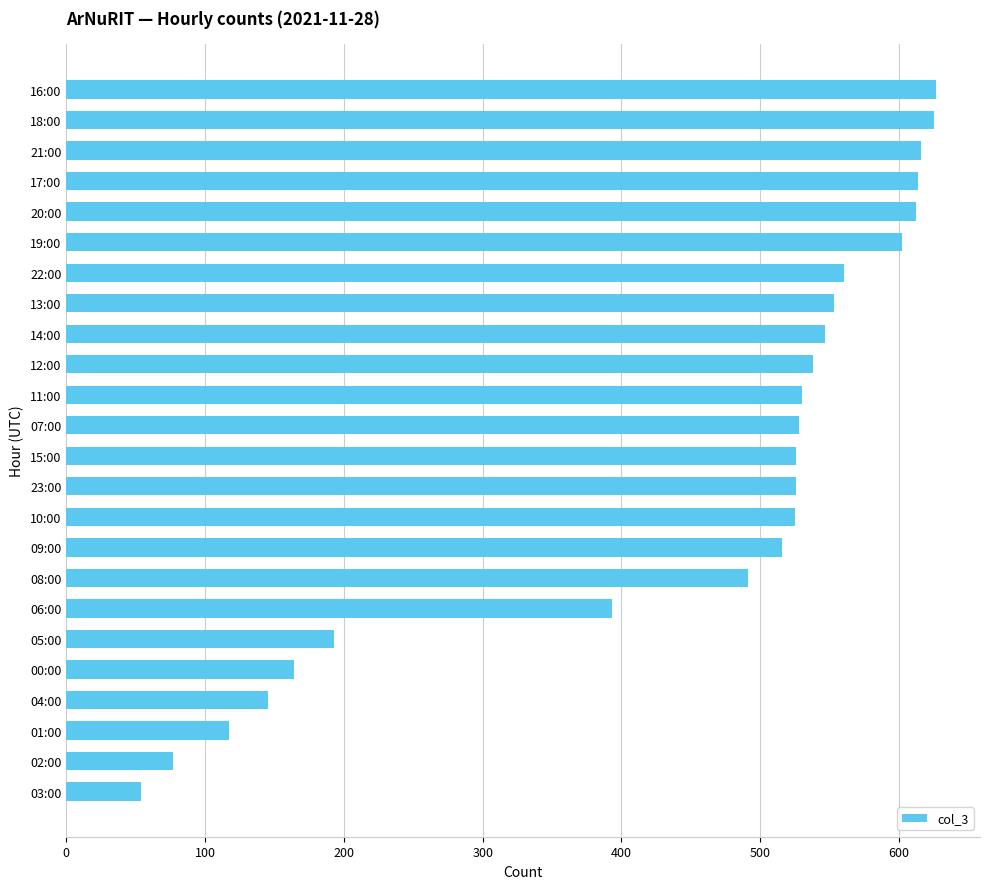

Which has a higher value, 22:00 or 15:00?

22:00